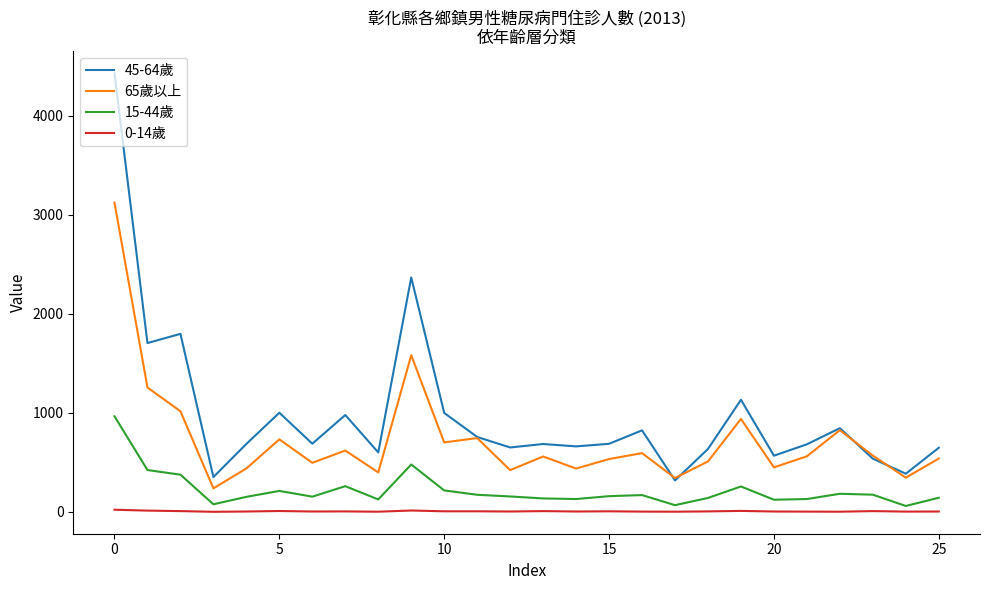

True or false: 0-14歲 and 45-64歲 intersect in this chart.

False